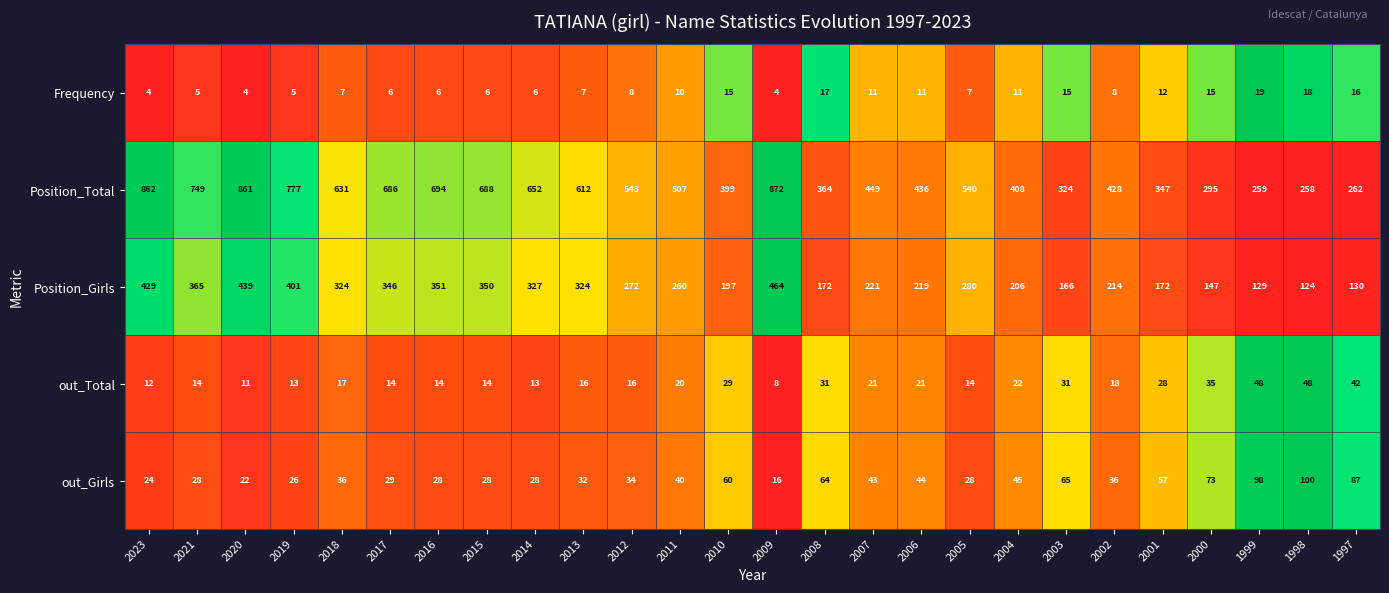

What is the difference between the out_Total values at 2000 and 2021?

21